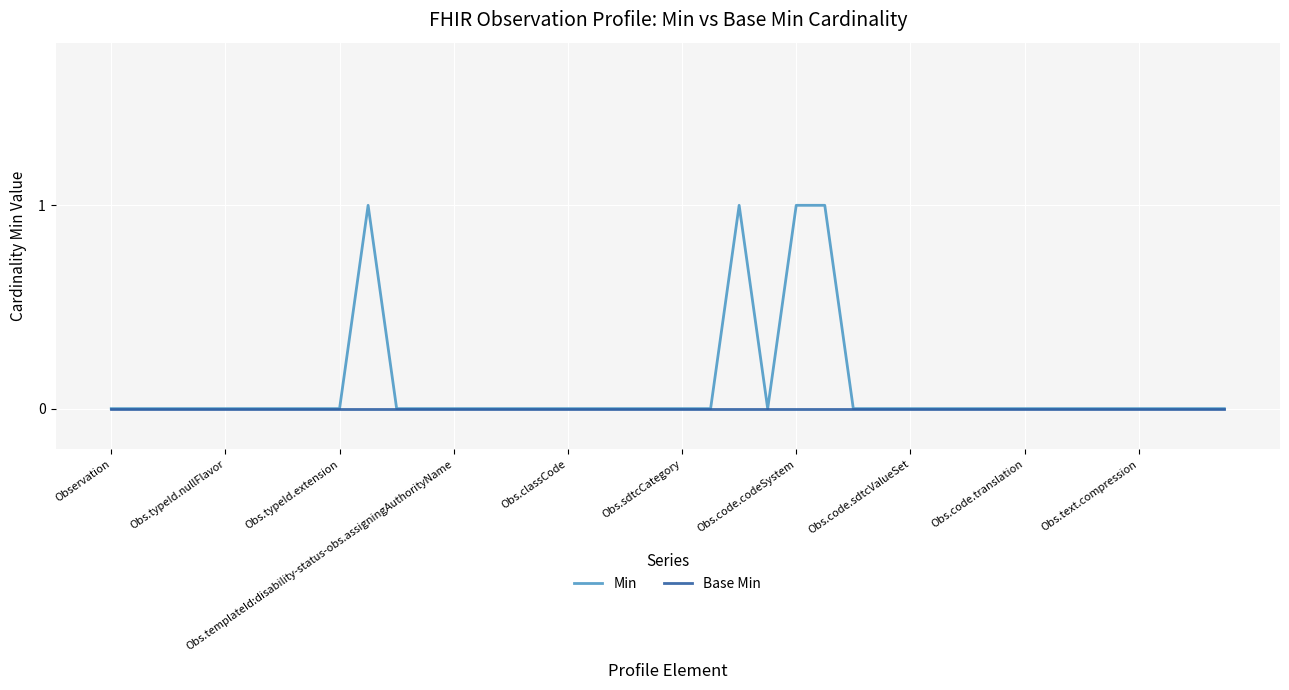

List the series in order of their peak value, highest first.

Min, Base Min